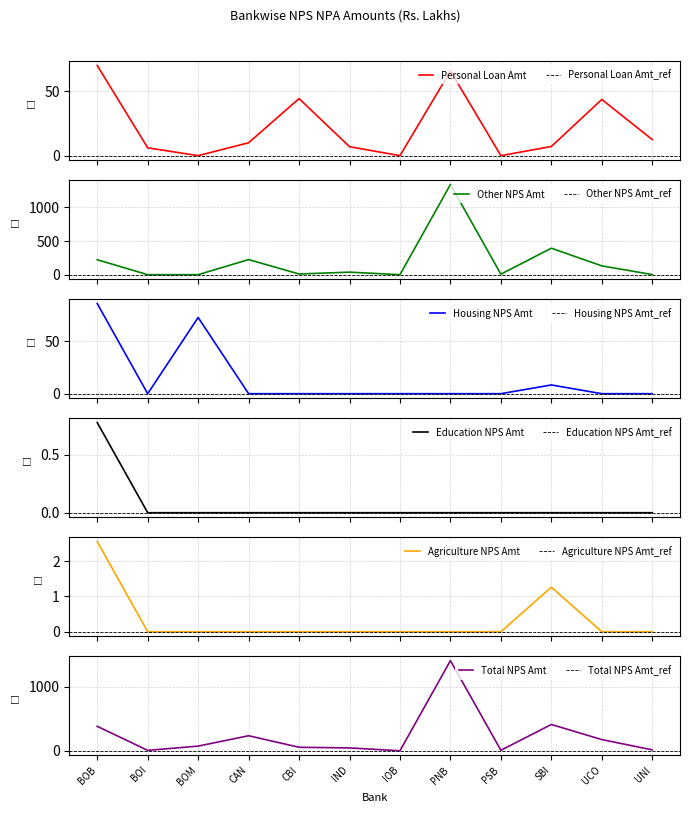

True or false: Education NPS Amt and Other NPS Amt intersect in this chart.

False